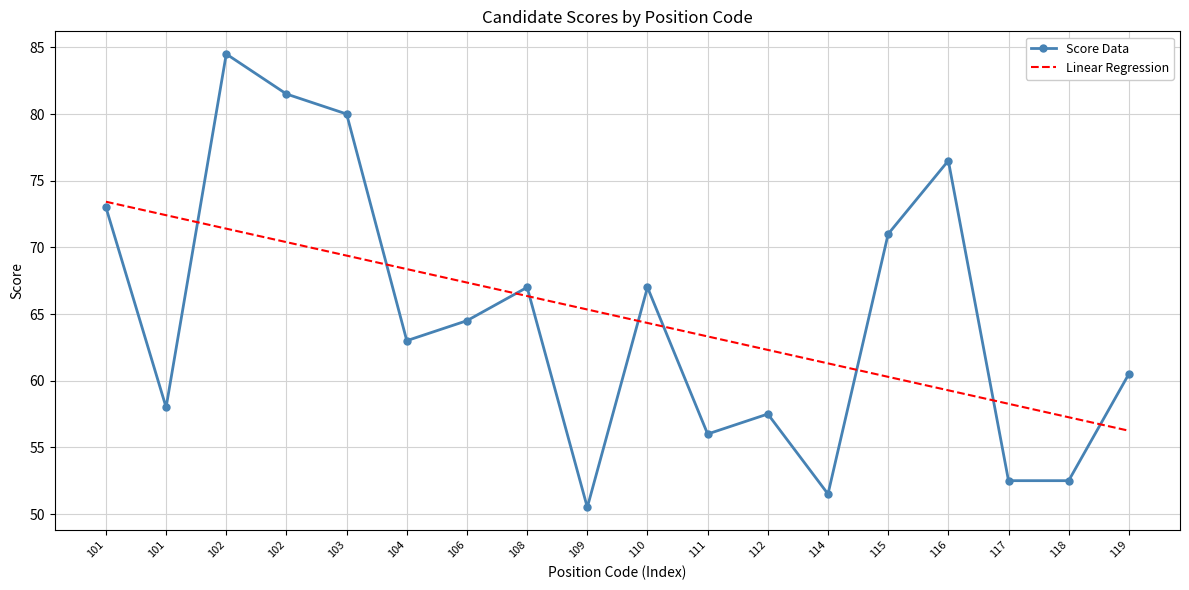

What are all the series names shown in the legend?

Score Data, Linear Regression